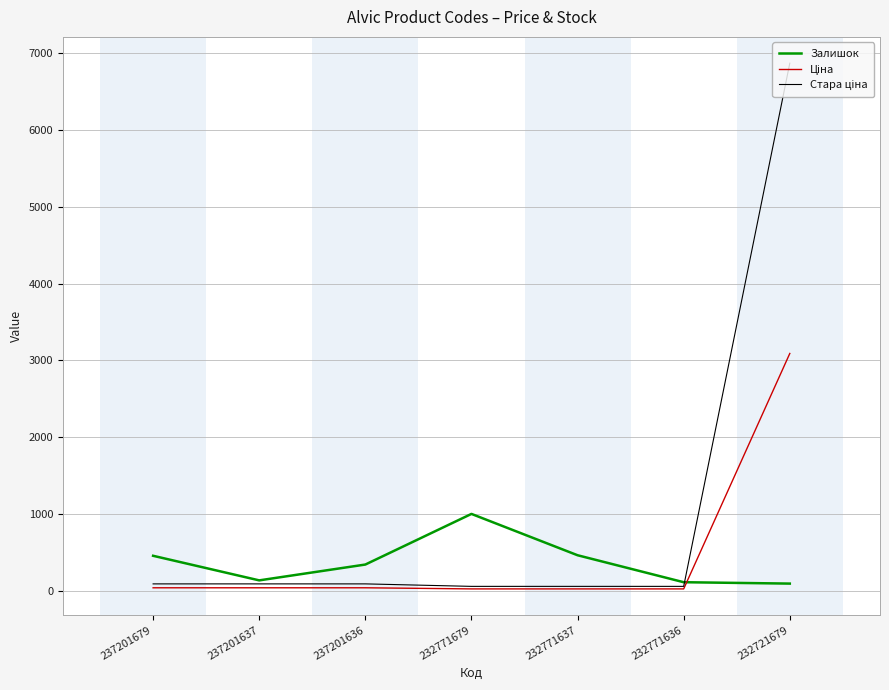

True or false: Залишок has a value of 124.7 at 237201679.

False